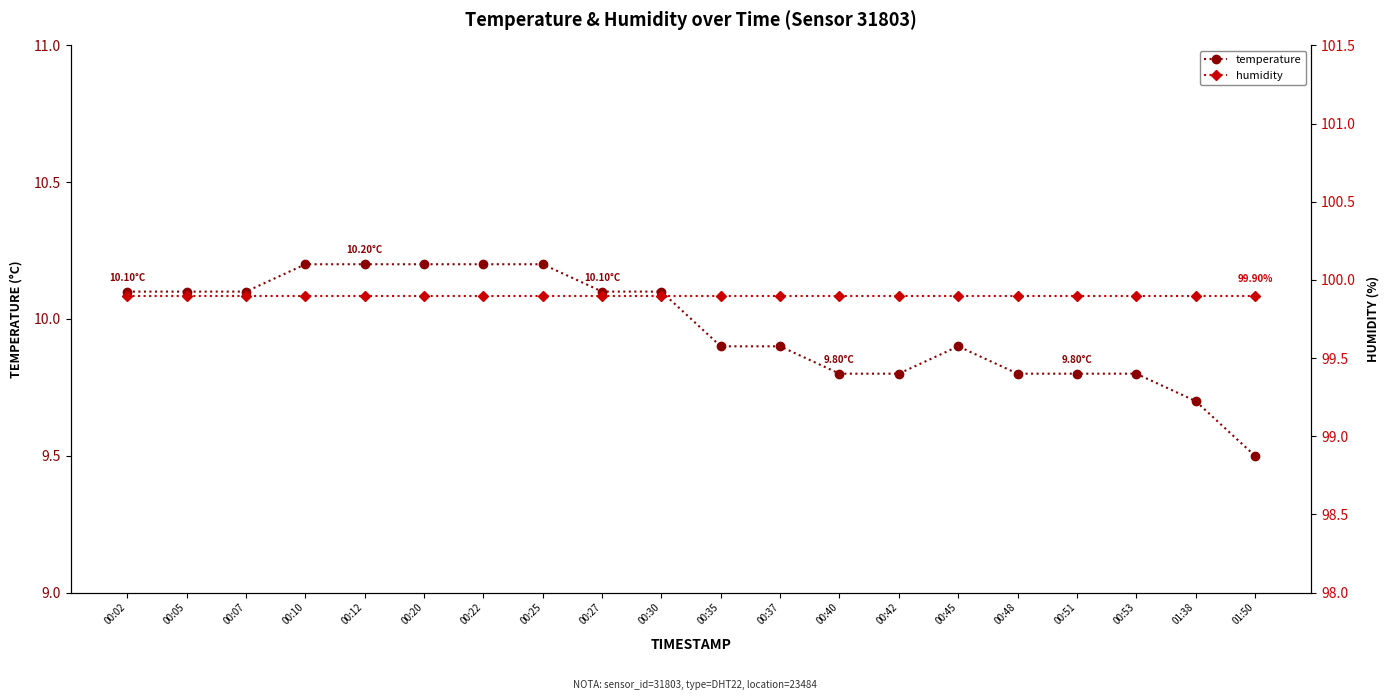

What are all the series names shown in the legend?

temperature, humidity